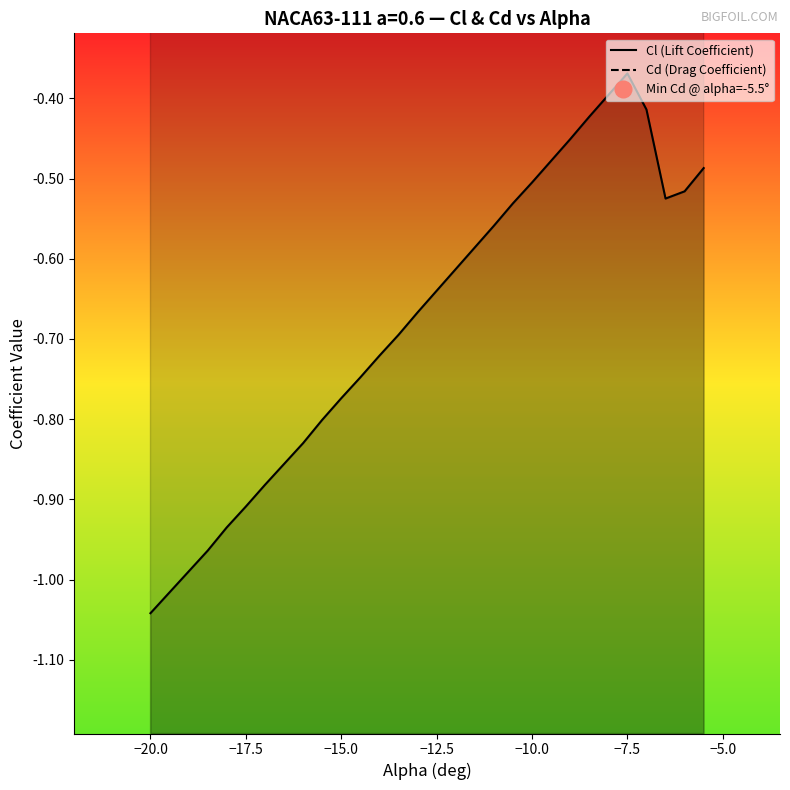

True or false: Cd (Drag Coefficient) has more than 0 interior local peaks.

True